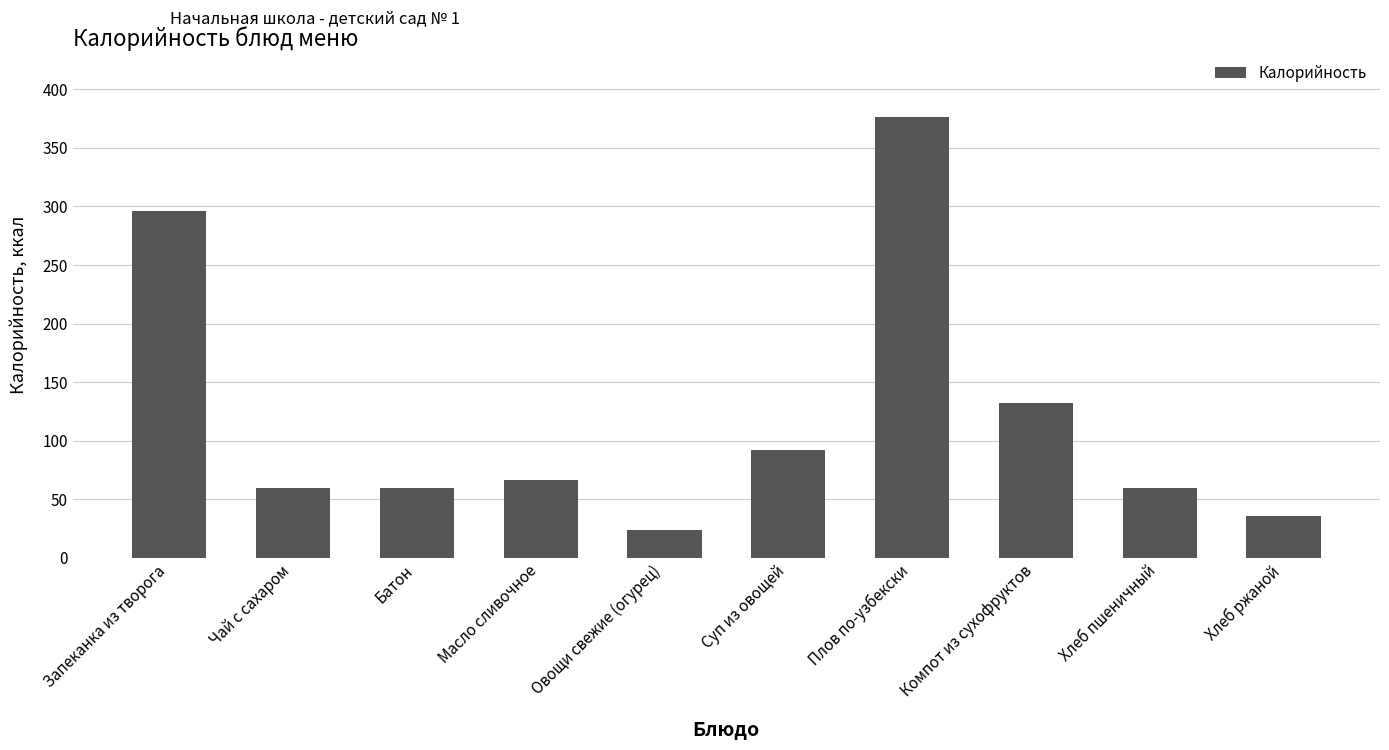

What is the sum of all values?

1202